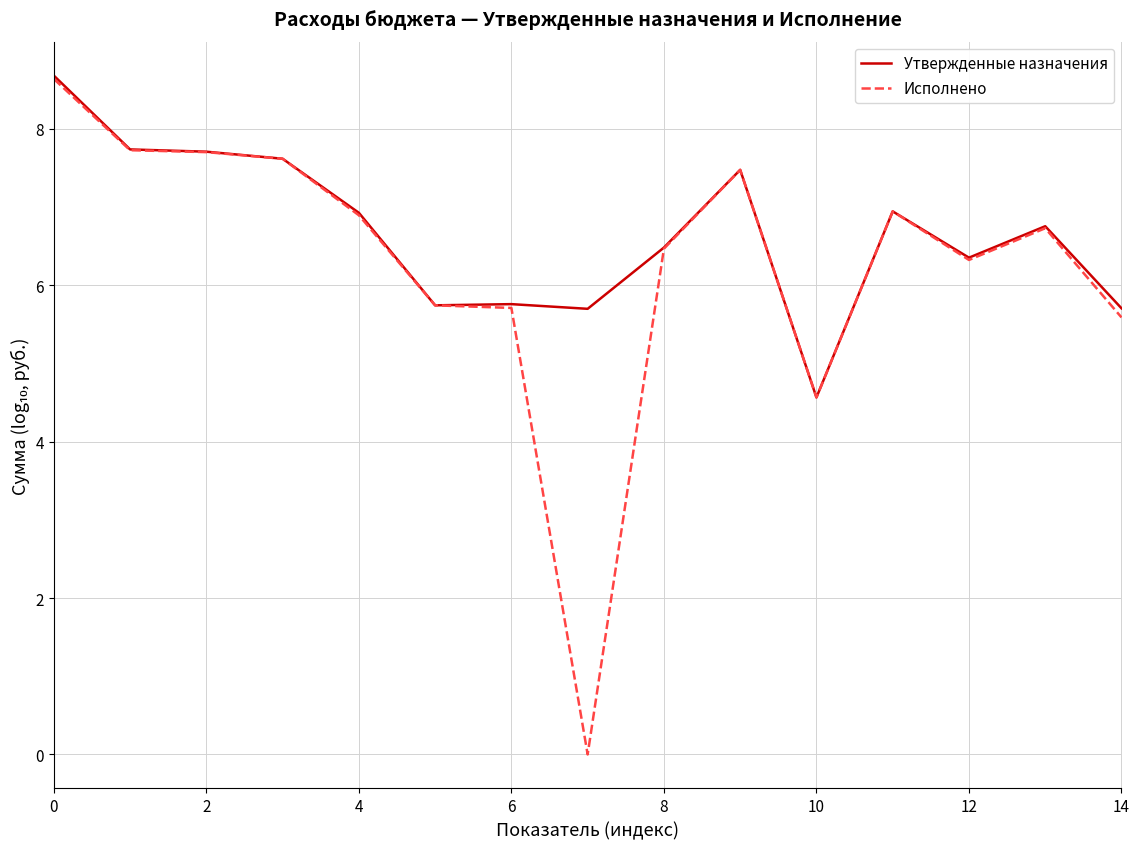

List the series in order of their overall mean, highest first.

Утвержденные назначения, Исполнено